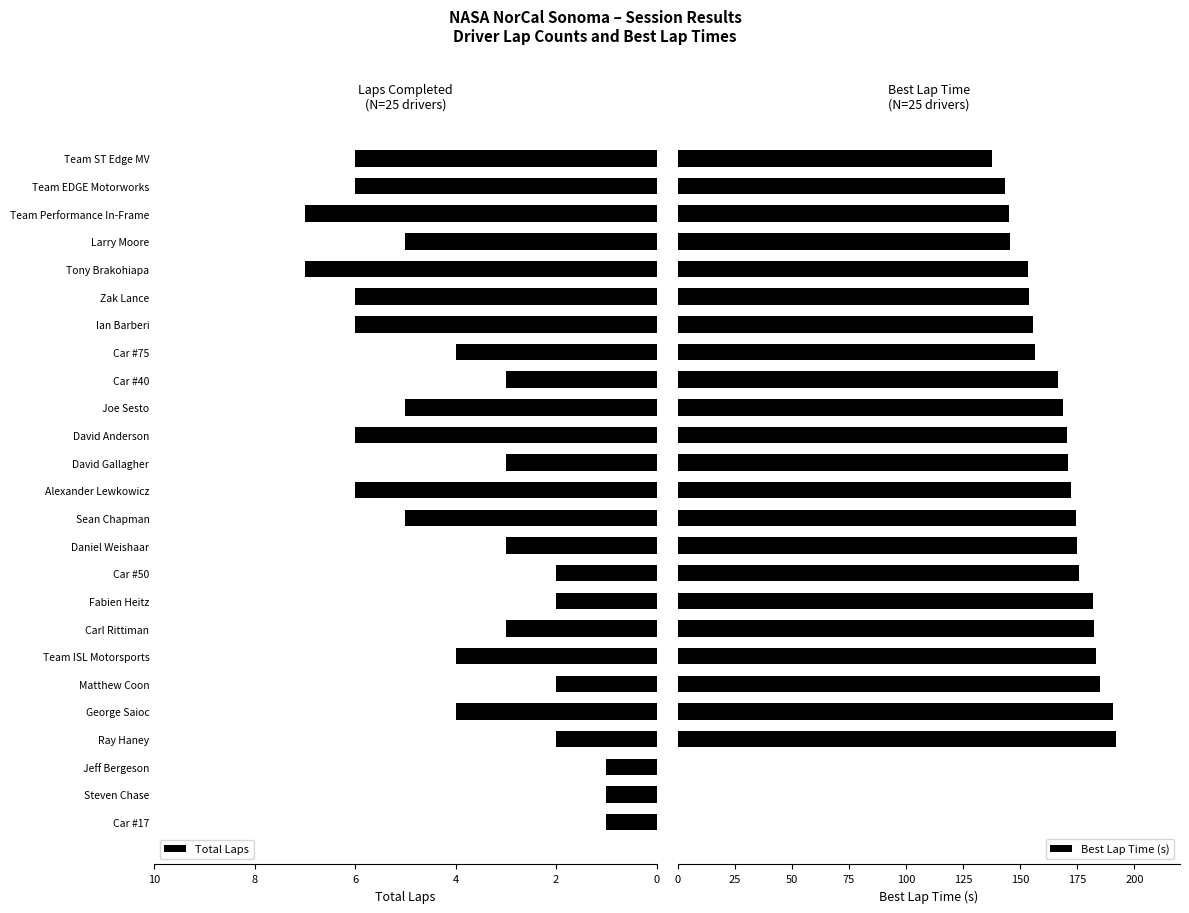

What is the label of the 24th bar from the right?

Team EDGE Motorworks